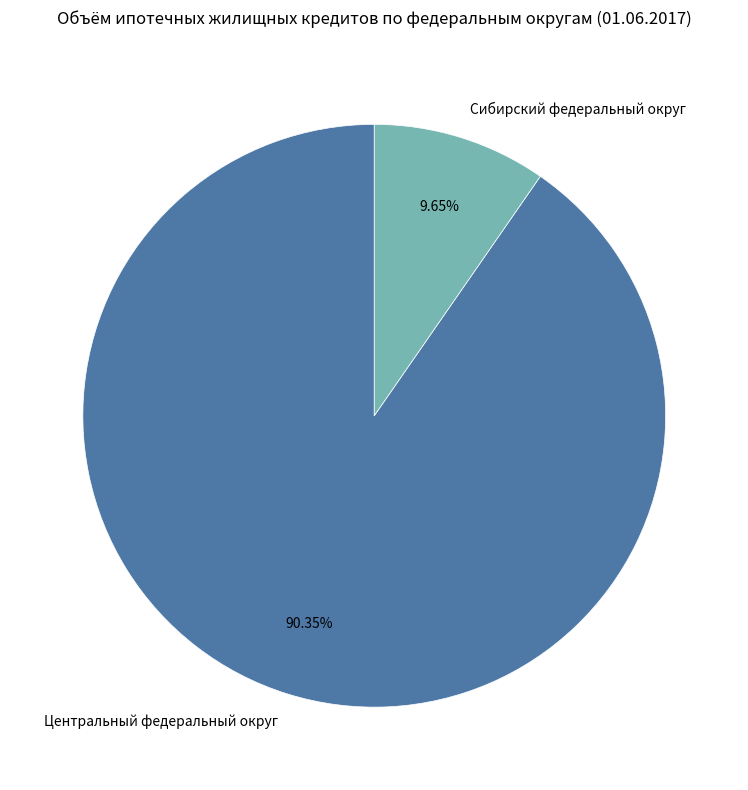

Which has a higher value, Центральный федеральный округ or Сибирский федеральный округ?

Центральный федеральный округ